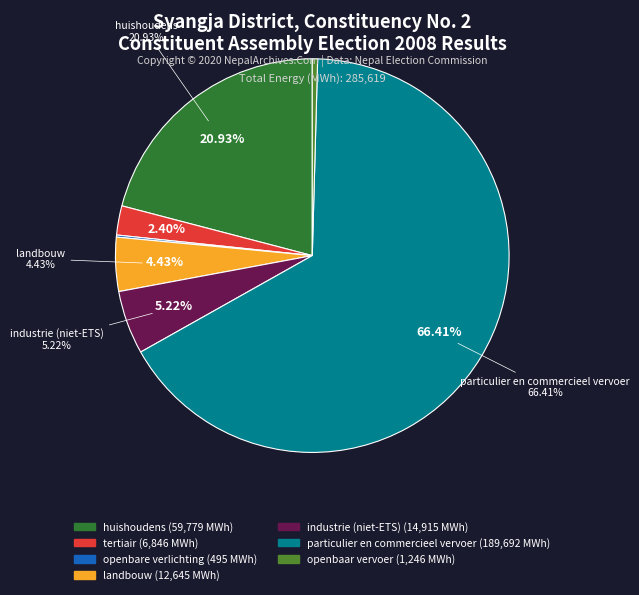

To the nearest percent, what percentage of the pie is landbouw?

4%